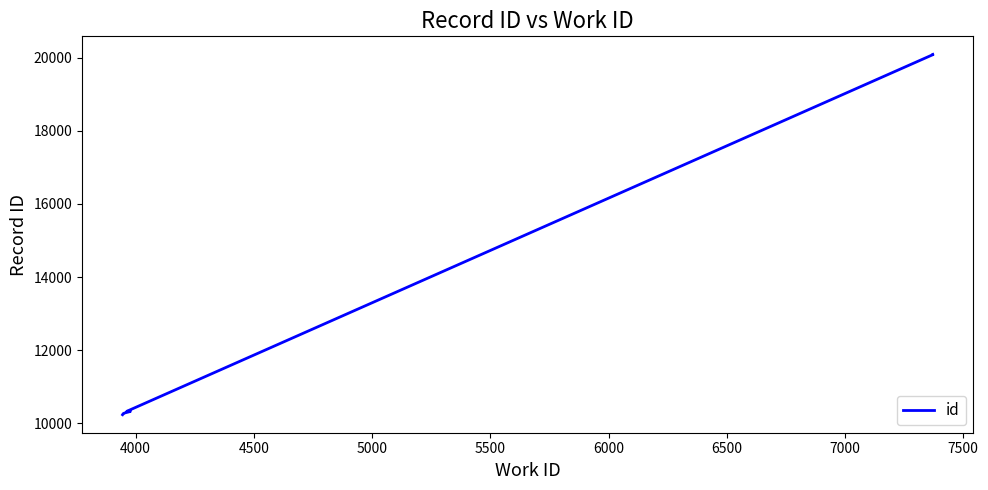

What is the value of the 5th point from the left?

10322